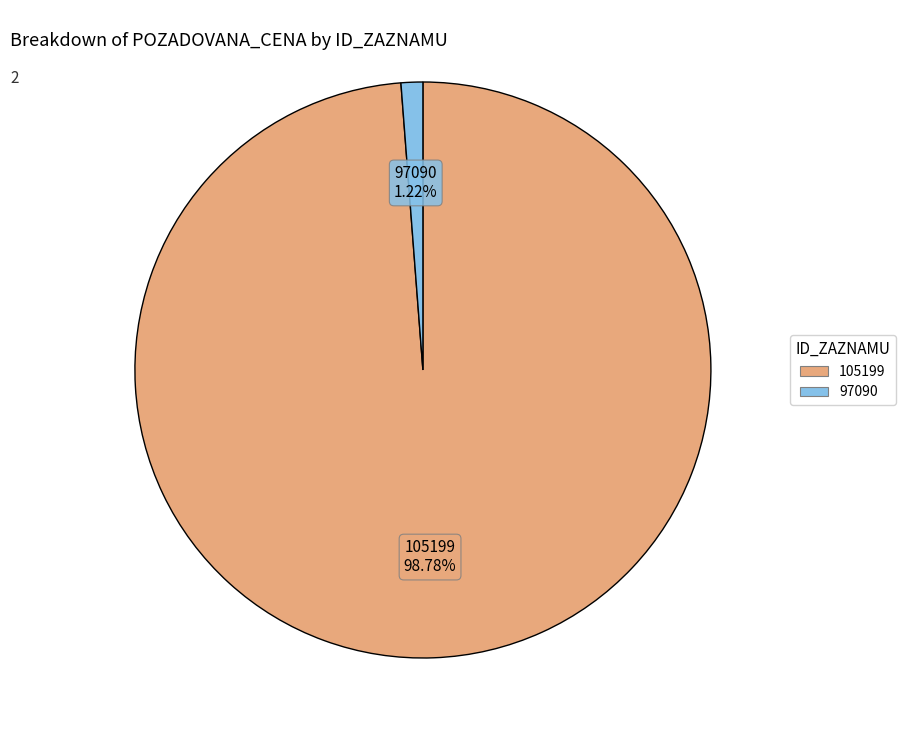

Is there any slice that represents more than half of the pie?

Yes